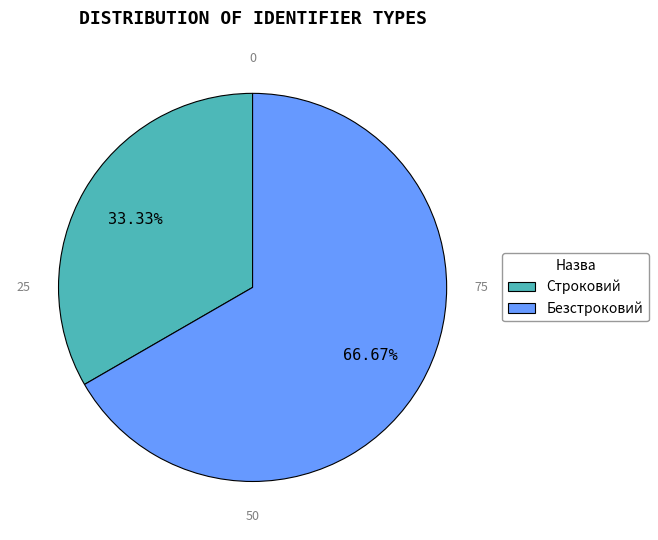

Which category accounts for the majority?

Безстроковий